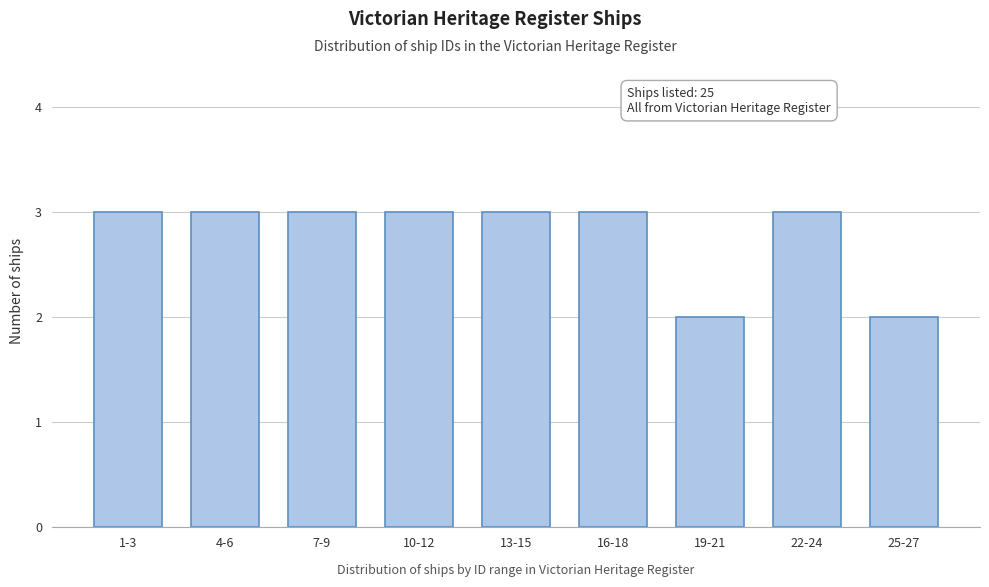

Reading left to right, extract all data points from this chart.

3	3	3	3	3	3	2	3	2